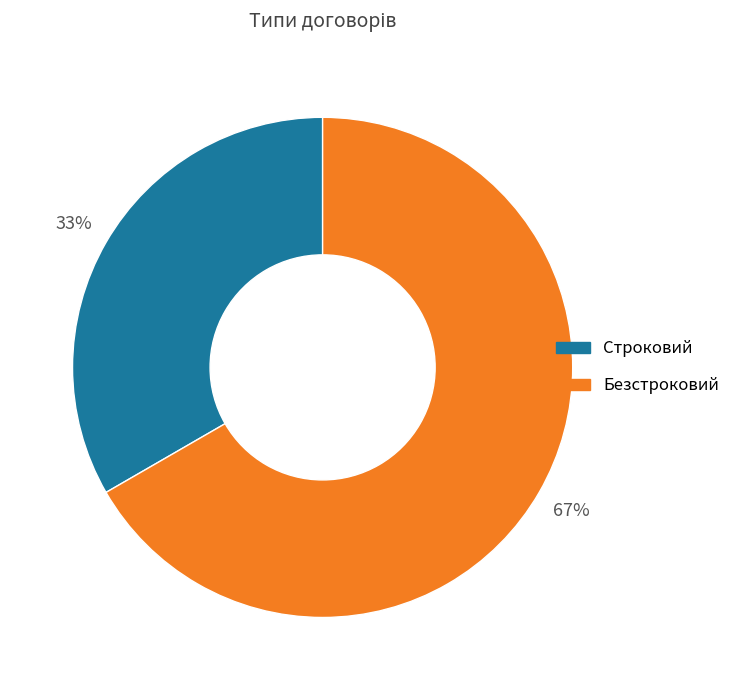

Between Безстроковий and Строковий, which is larger?

Безстроковий